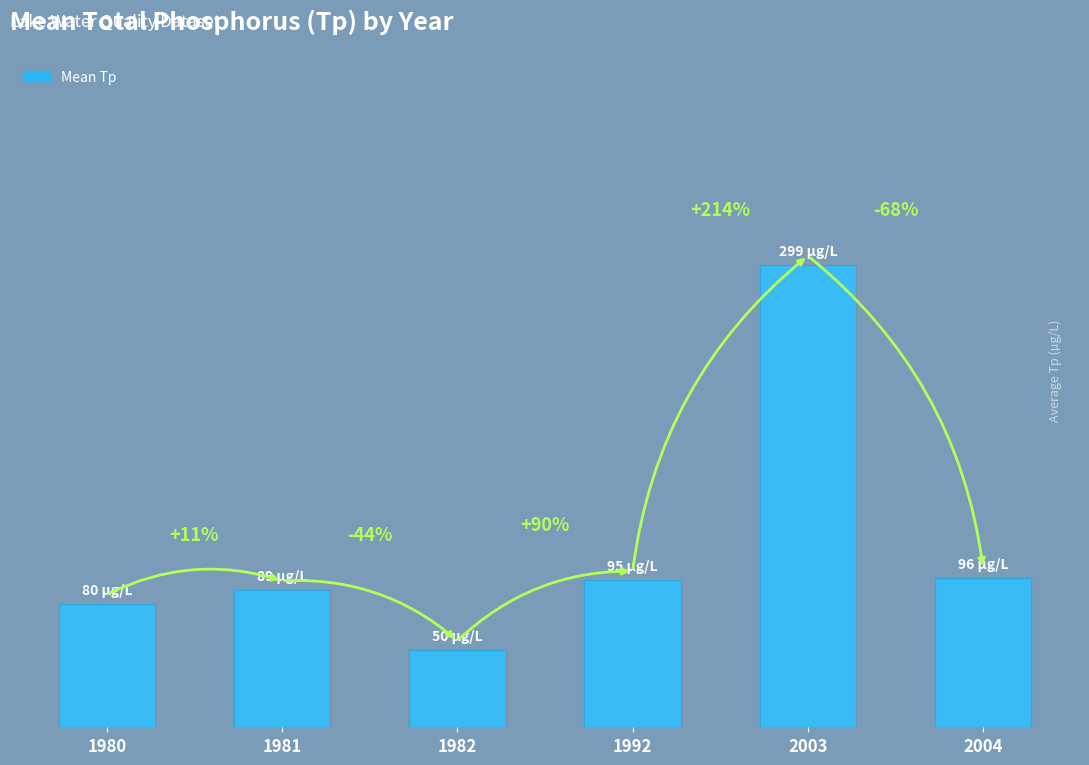

Does the chart contain any negative values?

No